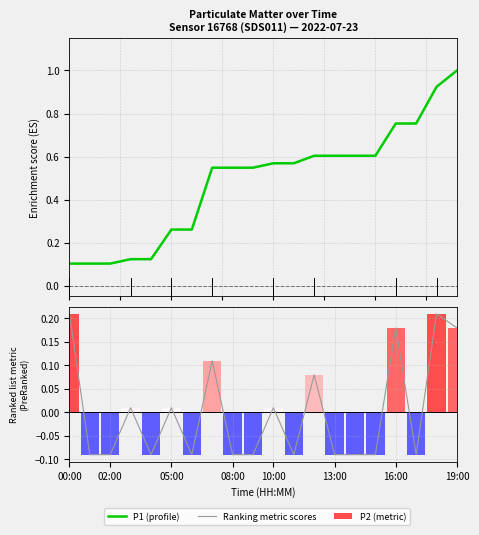

Reading left to right, what are all the values shown in this chart?

P1 (profile): 0.1	0.1	0.1	0.1	0.1	0.3	0.3	0.5	0.5	0.5	0.6	0.6	0.6	0.6	0.6	0.6	0.8	0.8	0.9	1.0
Ranking metric scores: 0.2	-0.1	-0.1	0.0	-0.1	0.0	-0.1	0.1	-0.1	-0.1	0.0	-0.1	0.1	-0.1	-0.1	-0.1	0.2	-0.1	0.2	0.2
P2 (metric): 0.2	-0.1	-0.1	0.0	-0.1	0.0	-0.1	0.1	-0.1	-0.1	0.0	-0.1	0.1	-0.1	-0.1	-0.1	0.2	-0.1	0.2	0.2